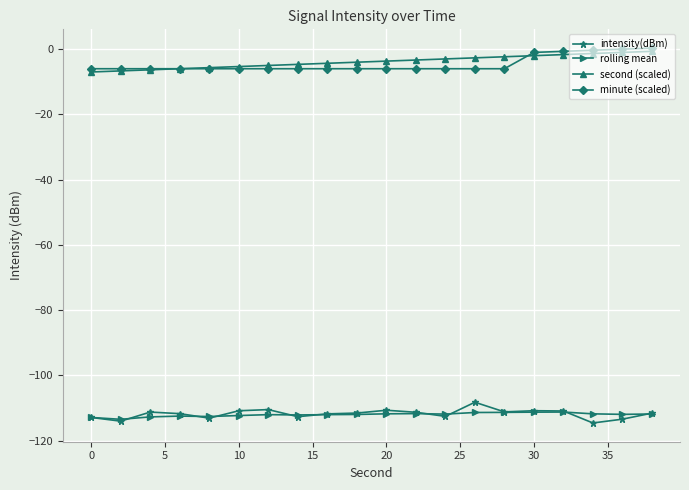

What is the value of the rolling mean point at the 1st from the left?

-112.9